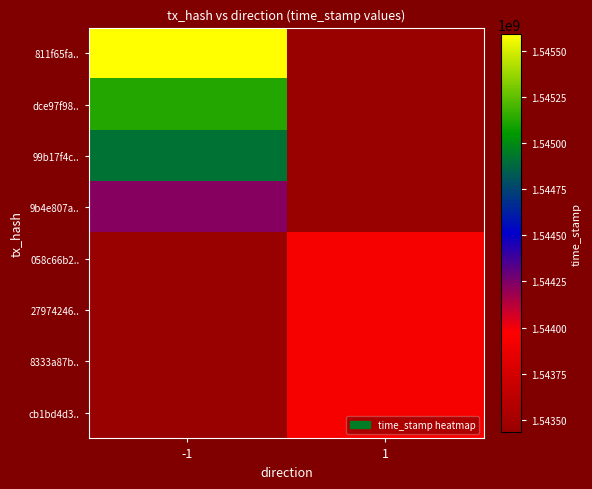

What is the total value across all series at -1?

12353598870.2